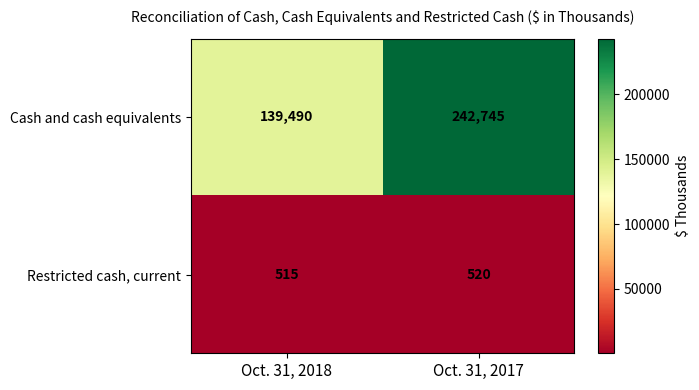

Reading left to right, list all the values displayed in this chart.

Cash and cash equivalents: 139490	242745
Restricted cash, current: 515	520